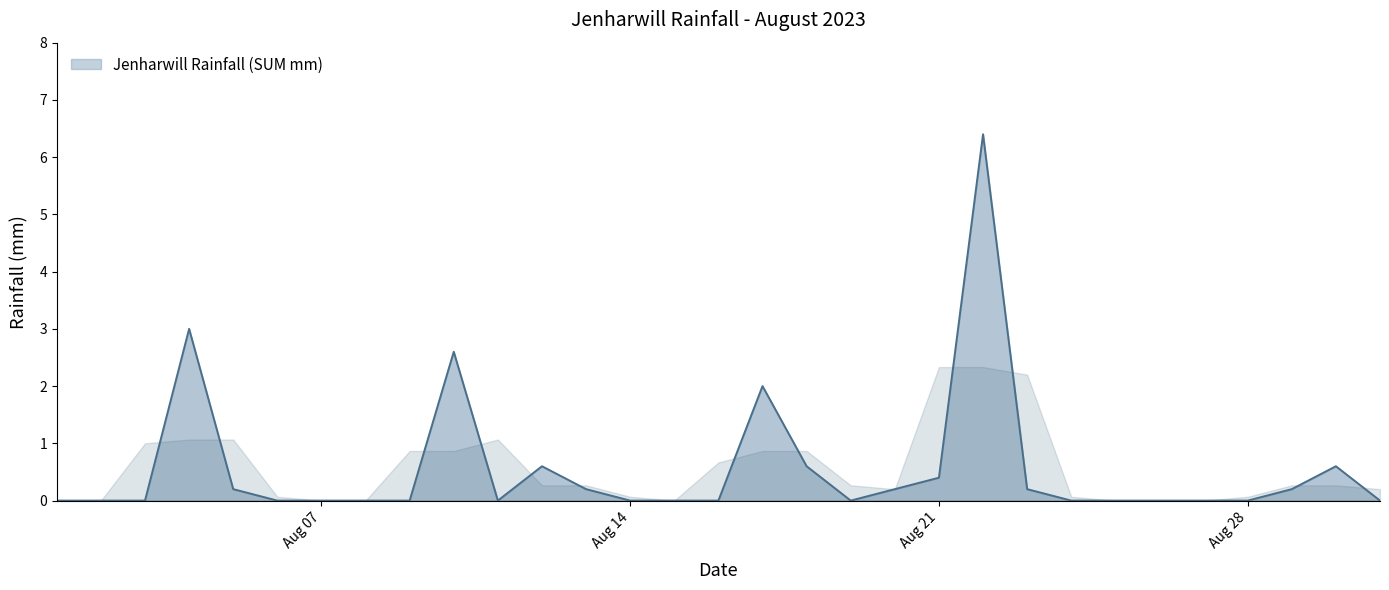

What is the maximum value shown in the chart?

6.4